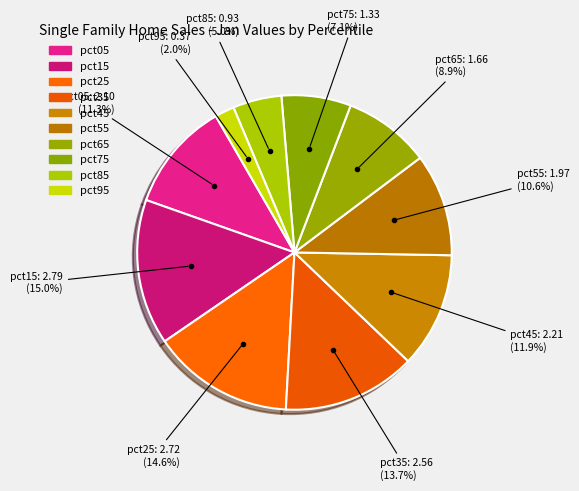

Is it true that pct15 is 28% of the pie?

False